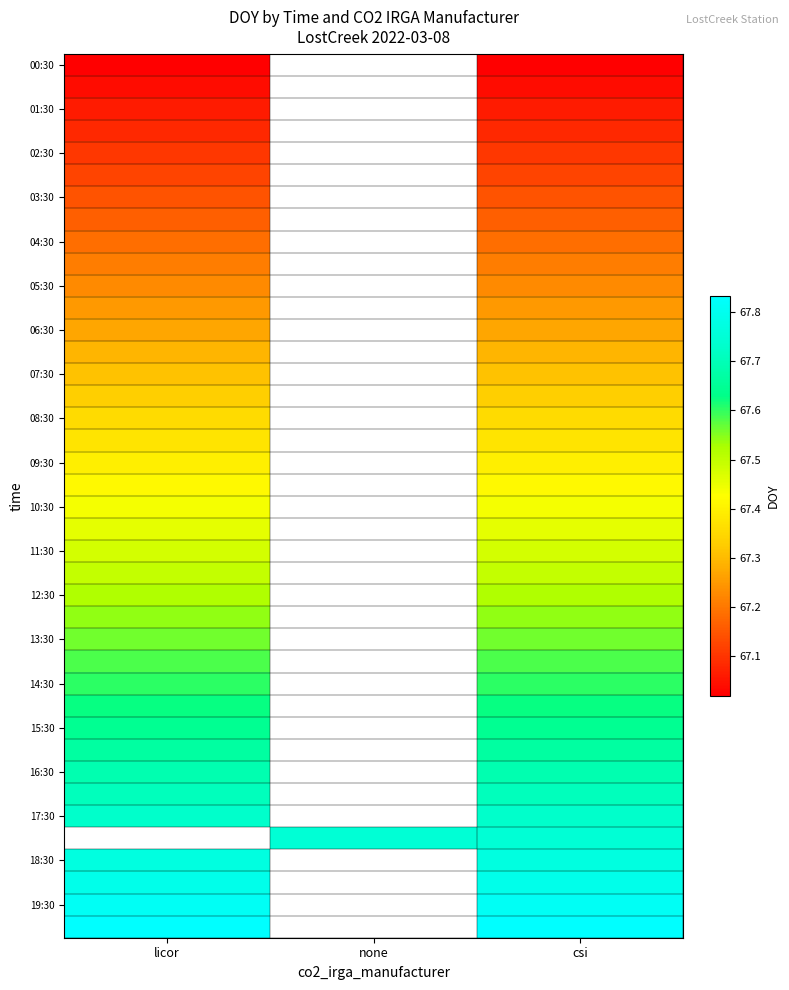

How many series are shown in this chart?

40